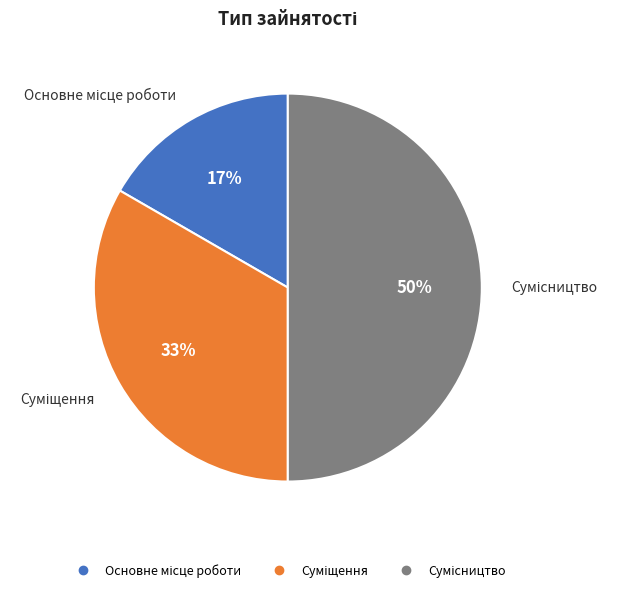

To the nearest percent, what is the average slice percentage?

33%